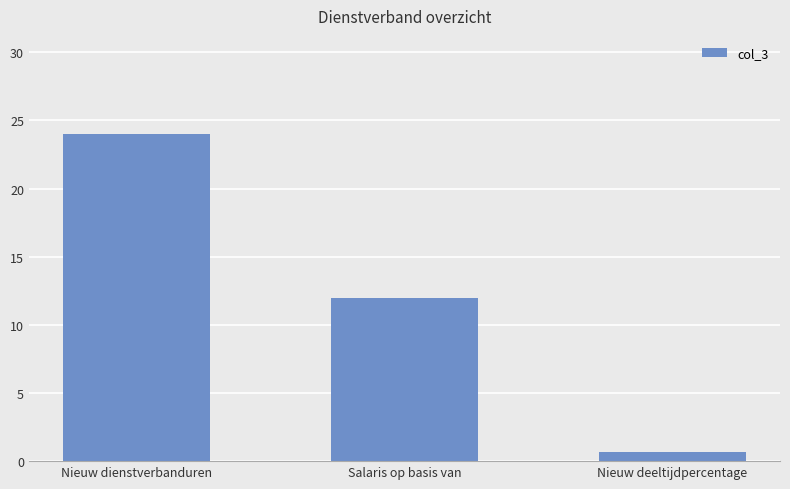

What position from the right is Salaris op basis van?

2